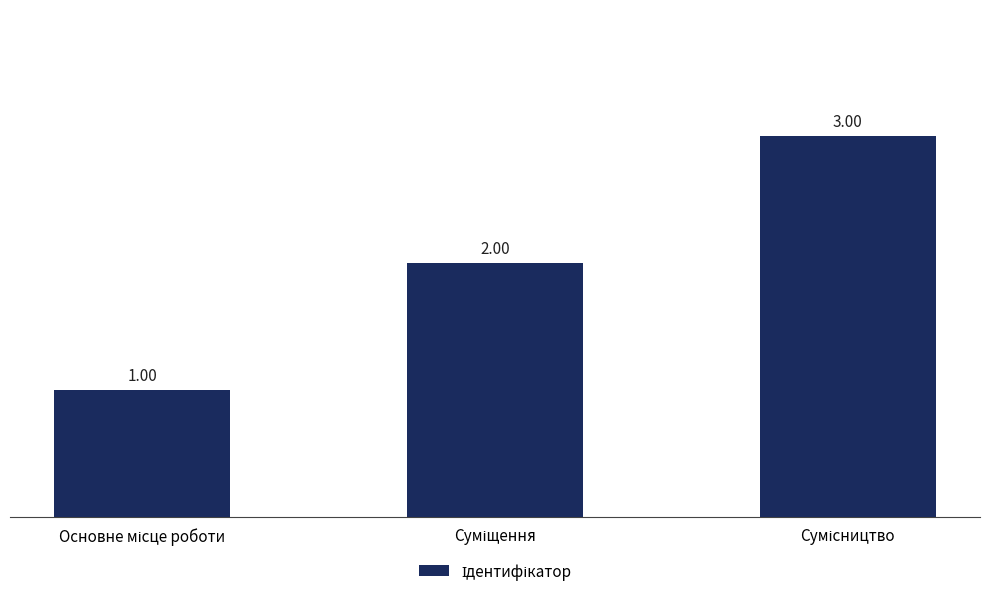

Rank the categories by value from lowest to highest.

Основне місце роботи, Суміщення, Сумісництво